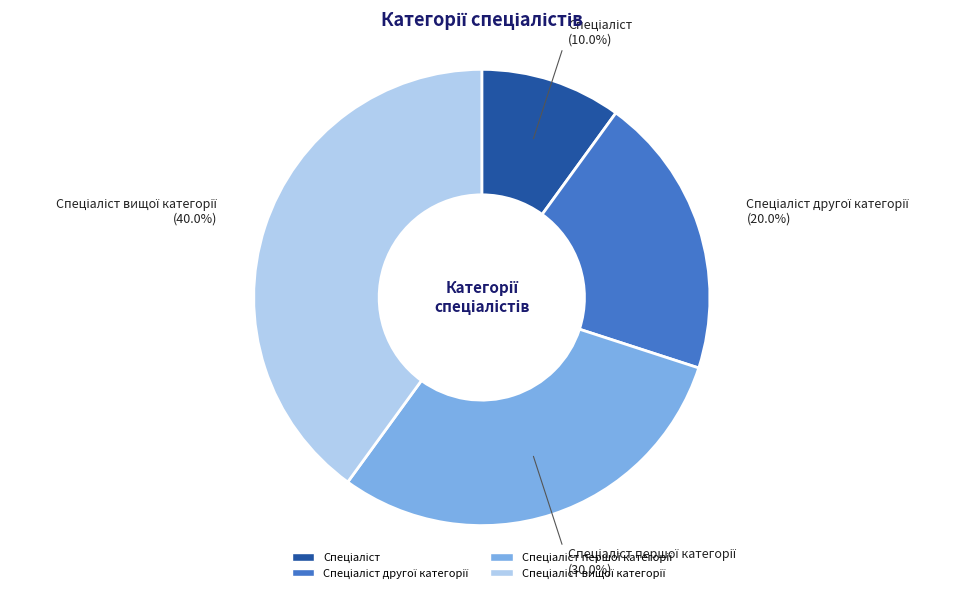

Does any single category account for the majority?

No